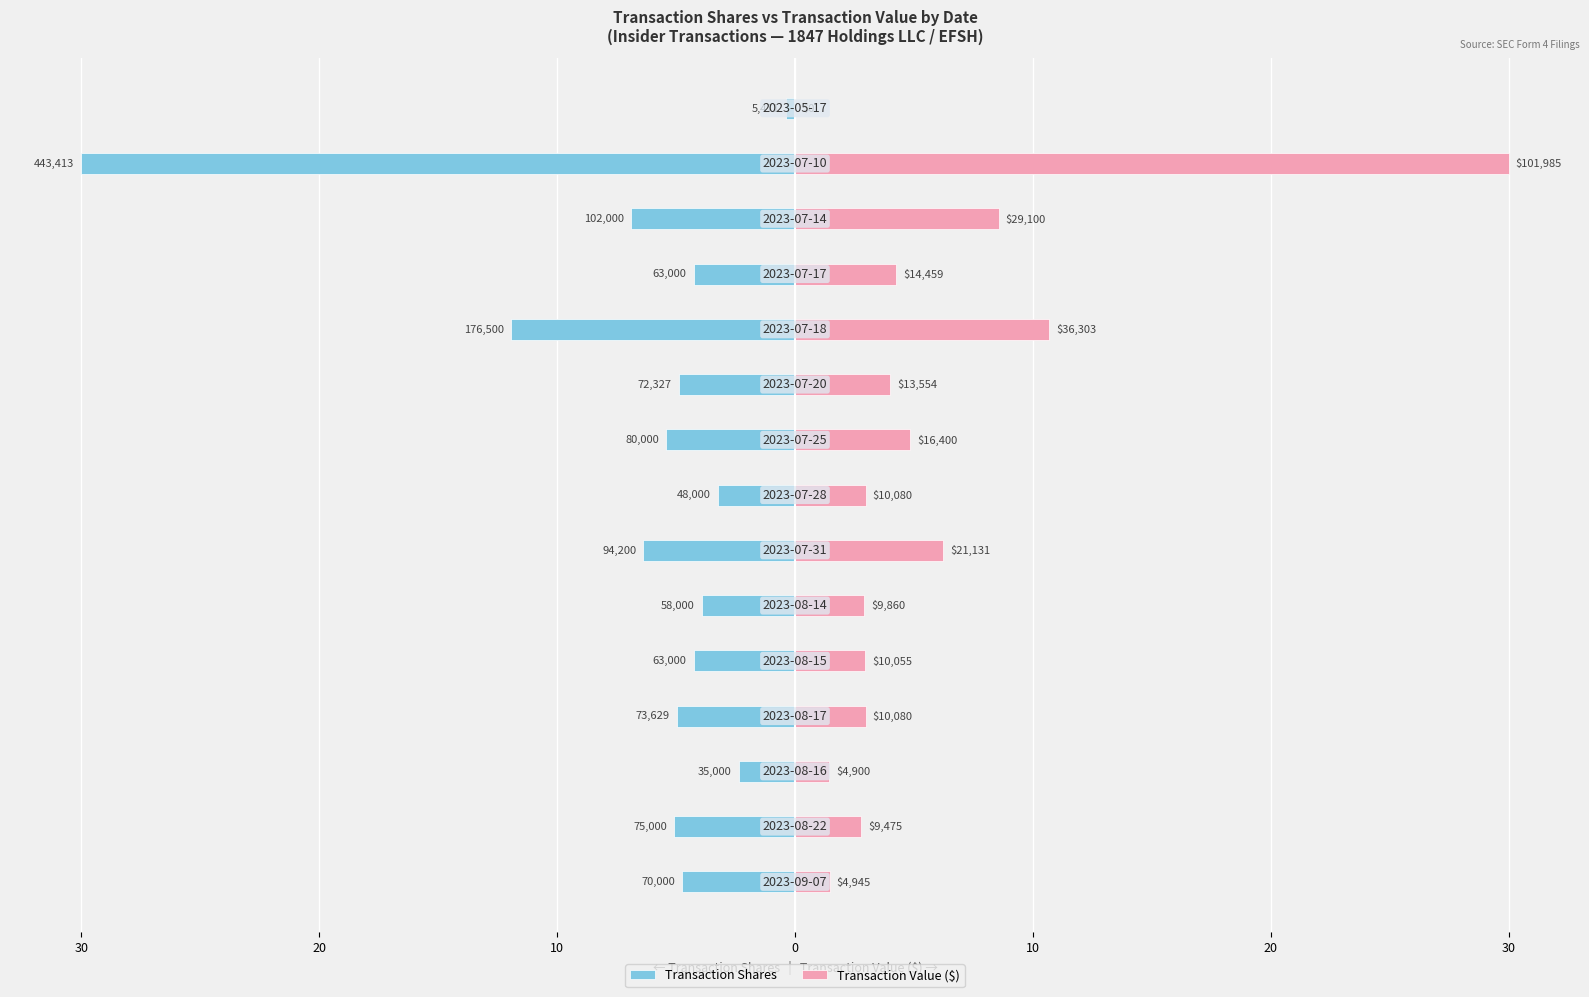

Rank the series by their maximum value, from lowest to highest.

Transaction Shares, Transaction Value ($)